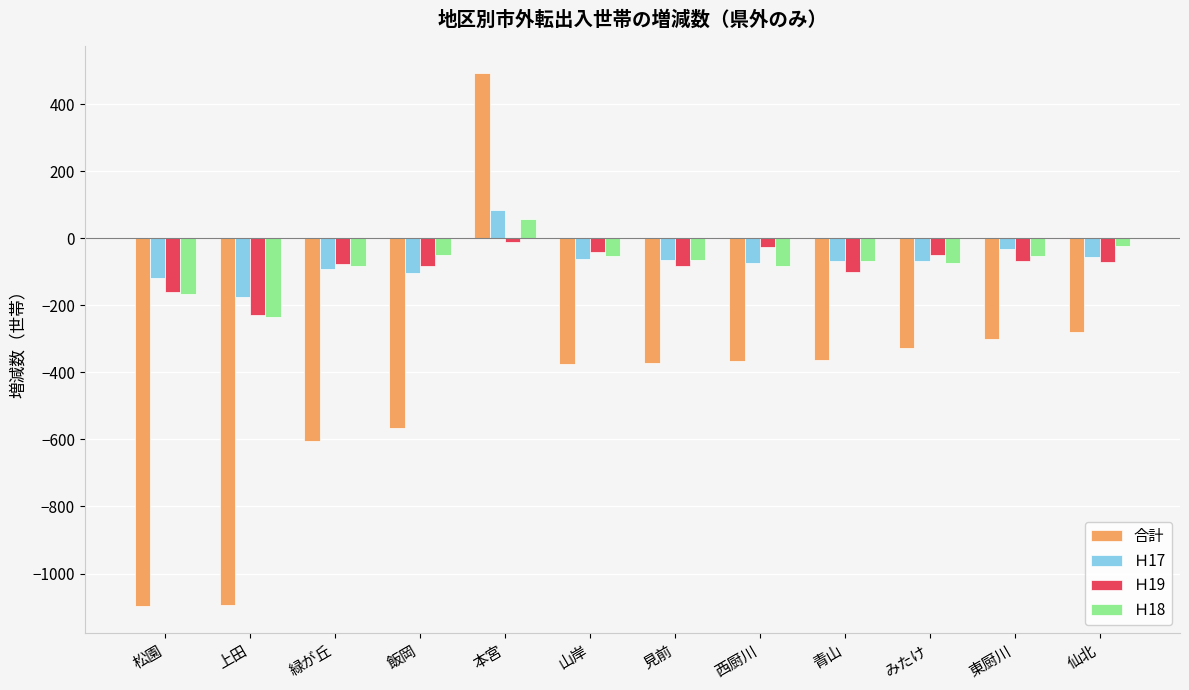

Which series has the widest spread of values?

合計